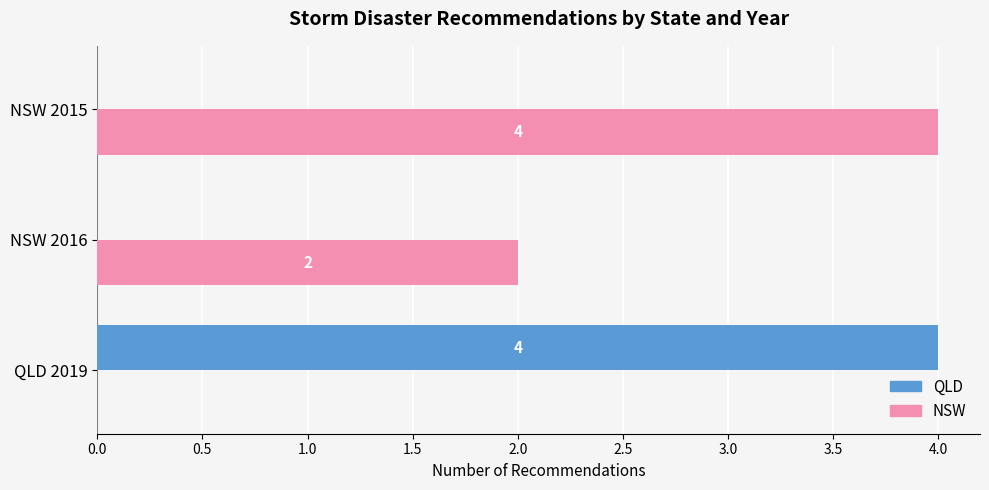

How many NSW values are between 0 and 4?

3